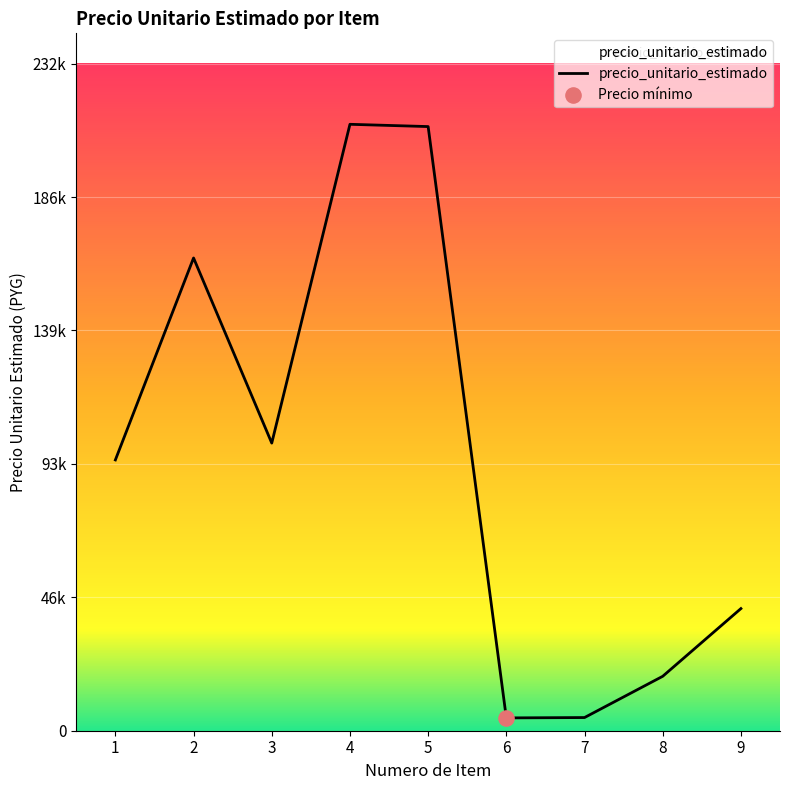

Between 6 and 8, which is larger?

8